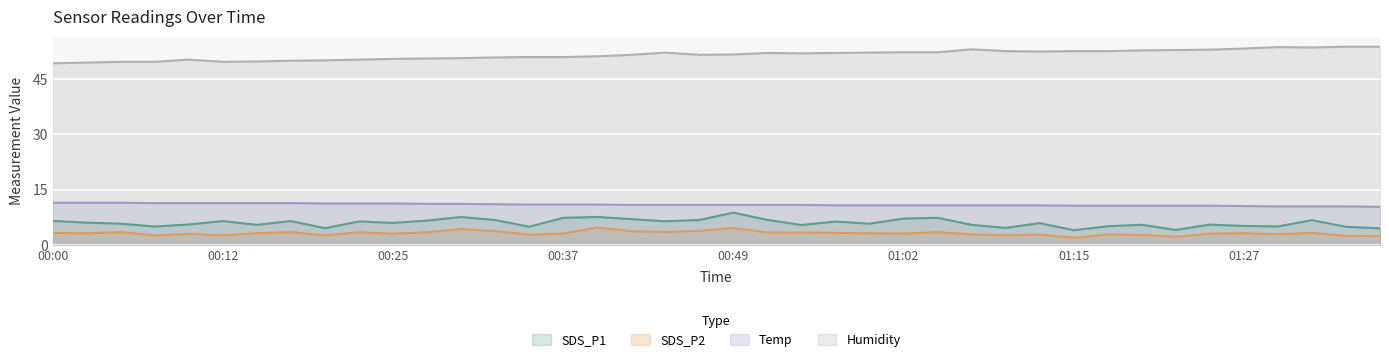

Between 01:04 and 01:07, which series saw the biggest shift?

SDS_P1